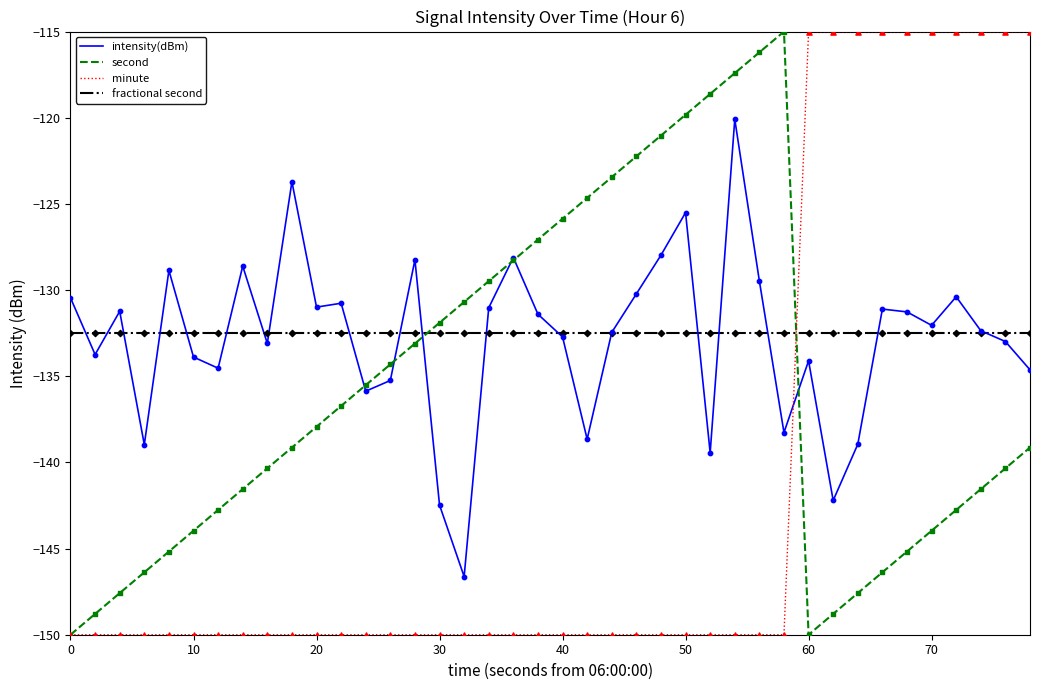

What are all the series names shown in the legend?

intensity(dBm), second, minute, fractional second